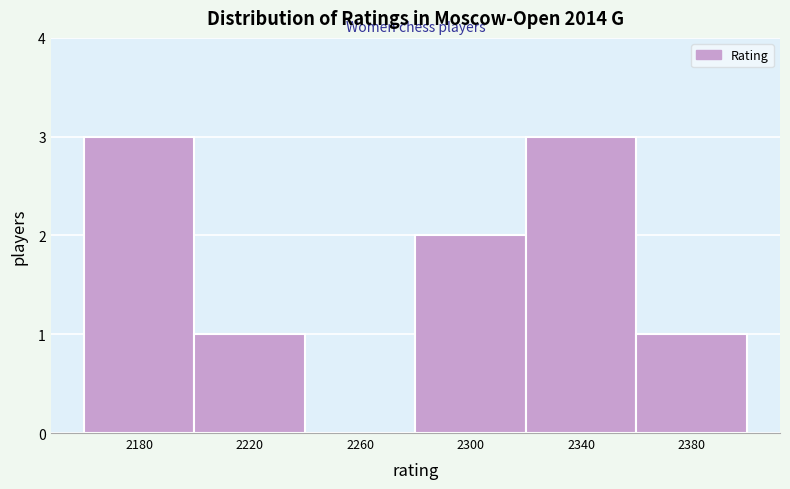

Reading right to left, list all the values displayed in this chart.

2380=1	2340=3	2300=2	2260=0	2220=1	2180=3